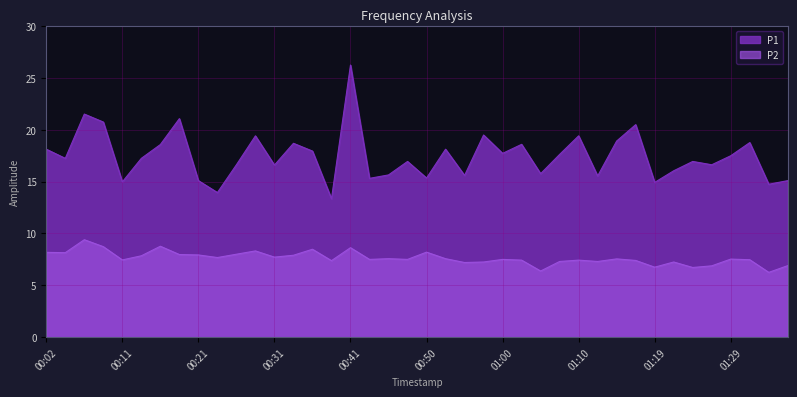

What is the difference between the maximum and second lowest values in the P2 series?

3.0